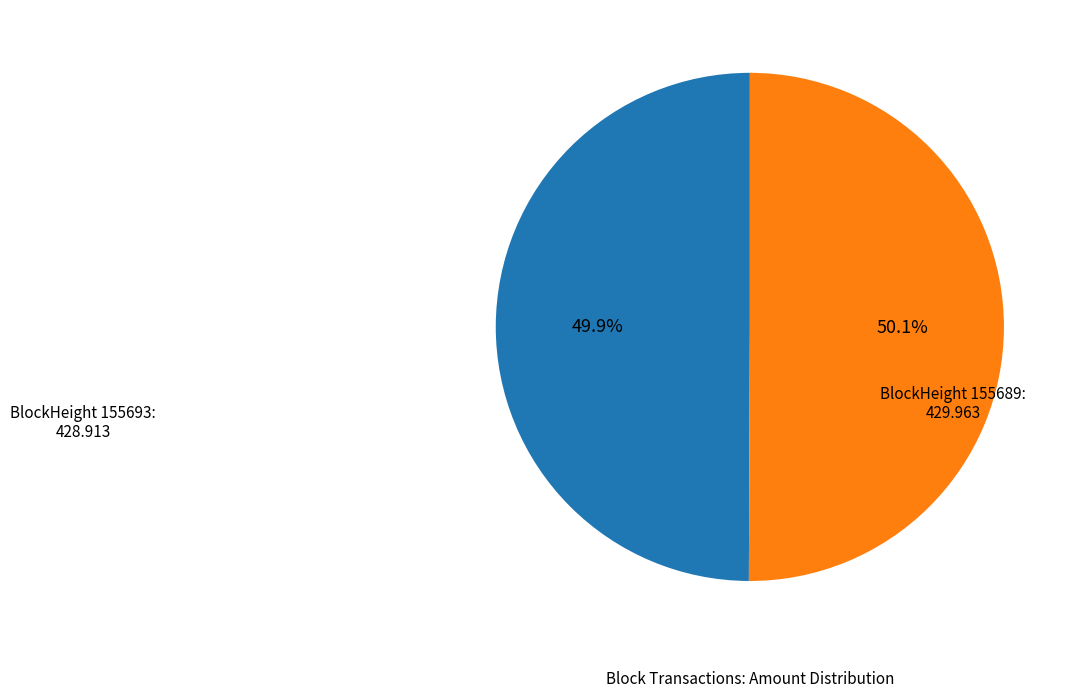

Is there a majority slice in this chart?

Yes